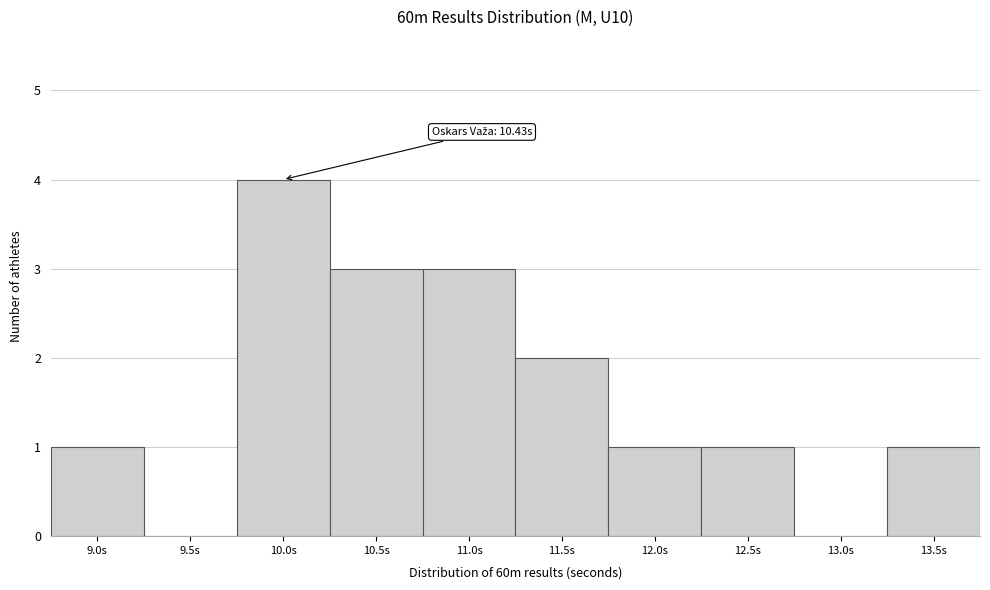

Reading left to right, extract all data points from this chart.

9.0s=1	9.5s=0	10.0s=4	10.5s=3	11.0s=3	11.5s=2	12.0s=1	12.5s=1	13.0s=0	13.5s=1